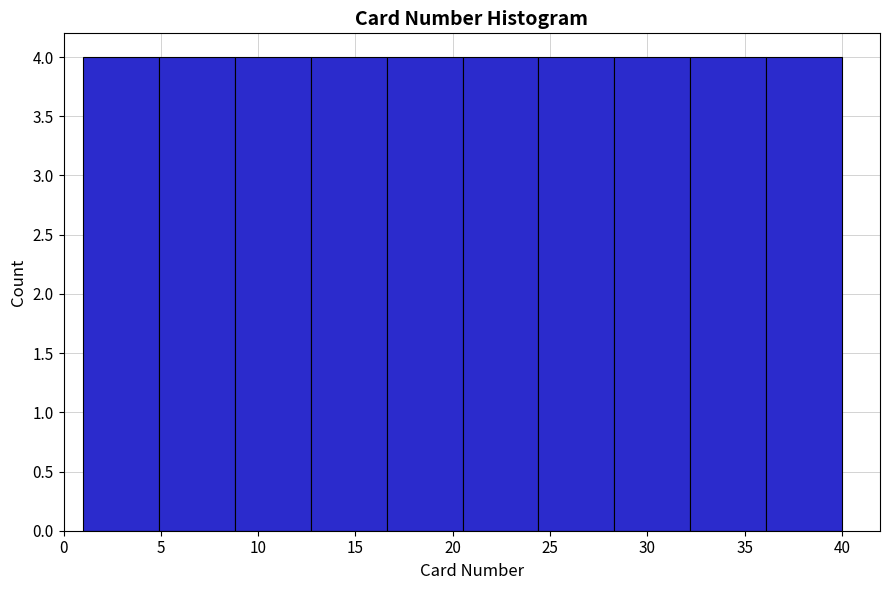

Reading left to right, list every bar in this chart as the range it spans on the x-axis followed by its height. Neither the bar edges nor the heights are printed on the chart, so give them approximately, as read against the axes.

1.0 to 4.9: 4
4.9 to 8.8: 4
8.8 to 12.7: 4
12.7 to 16.6: 4
16.6 to 20.5: 4
20.5 to 24.4: 4
24.4 to 28.3: 4
28.3 to 32.2: 4
32.2 to 36.1: 4
36.1 to 40.0: 4